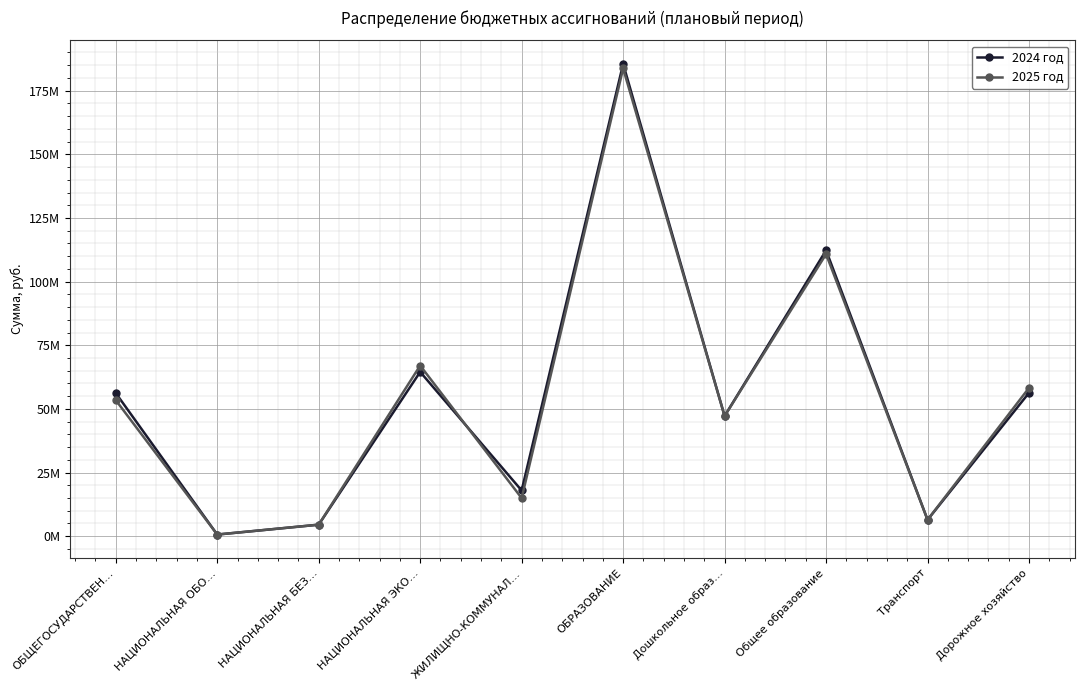

What is the highest value of the 2024 год series?

185510149